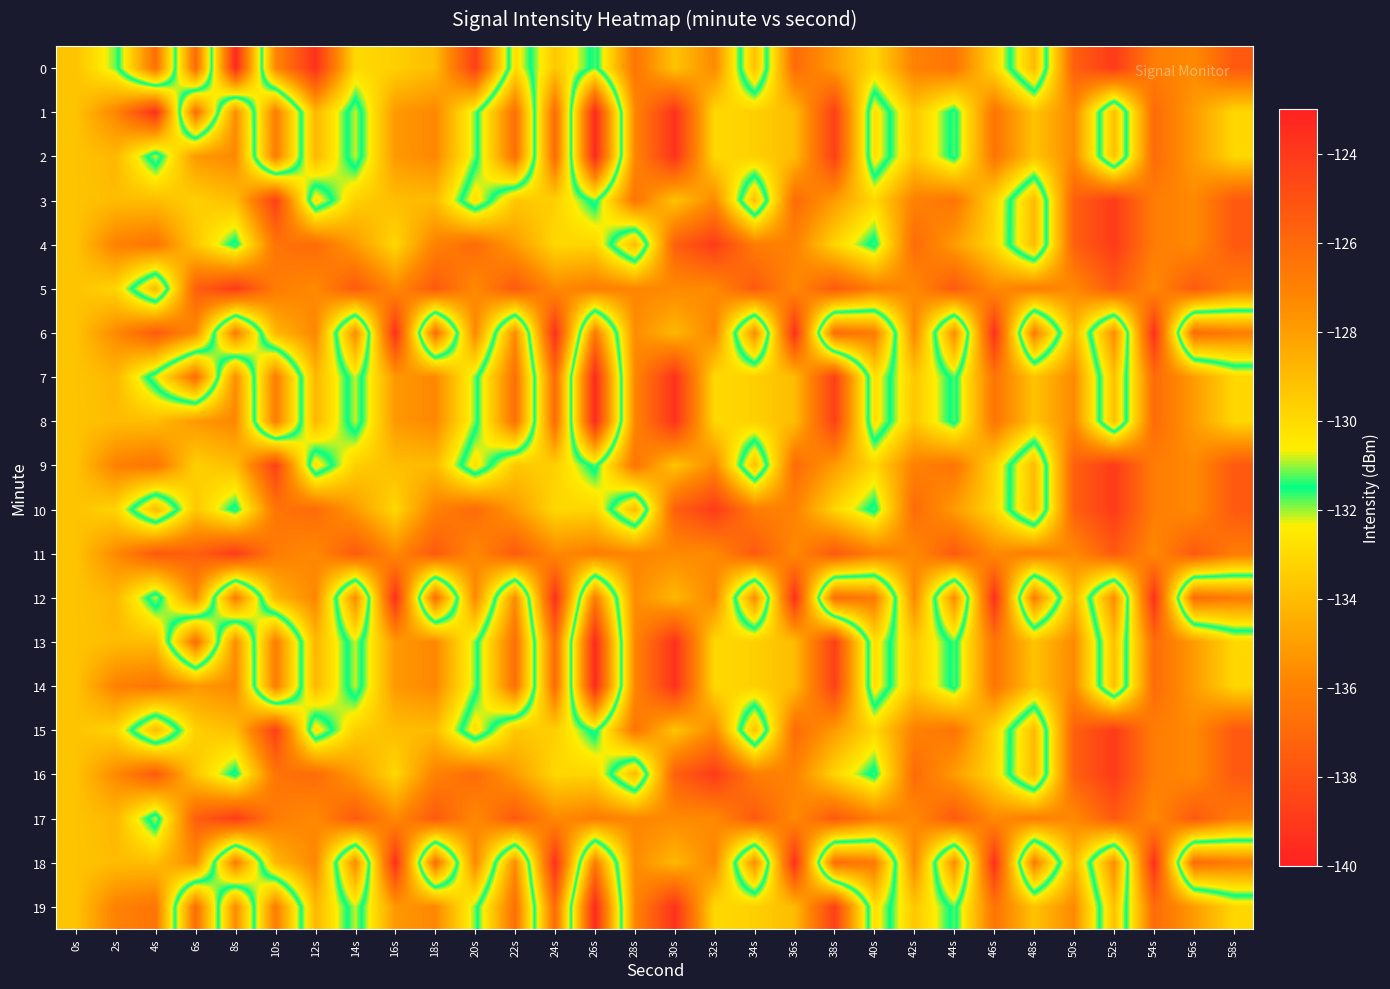

Reading left to right, what are all the values shown in this chart?

0: 0s=-129.3	2s=-131.2	4s=-136.8	6s=-126.0	8s=-139.7	10s=-127.2	12s=-123.7	14s=-130.0	16s=-129.7	18s=-129.0	20s=-124.3	22s=-132.9	24s=-129.4	26s=-131.8	28s=-126.5	30s=-129.3	32s=-127.3	34s=-133.9	36s=-126.1	38s=-127.9	40s=-129.9	42s=-127.0	44s=-126.5	46s=-129.8	48s=-134.0	50s=-125.6	52s=-124.1	54s=-126.8	56s=-127.3	58s=-125.3
1: 0s=-129.3	2s=-127.2	4s=-123.6	6s=-136.8	8s=-127.4	10s=-136.2	12s=-128.9	14s=-132.2	16s=-127.8	18s=-127.3	20s=-131.2	22s=-136.8	24s=-126.0	26s=-139.7	28s=-127.2	30s=-123.7	32s=-130.0	34s=-129.7	36s=-129.0	38s=-124.3	40s=-132.9	42s=-129.4	44s=-131.8	46s=-126.5	48s=-129.3	50s=-127.3	52s=-133.9	54s=-126.1	56s=-127.9	58s=-129.9
2: 0s=-129.3	2s=-128.9	4s=-132.2	6s=-127.8	8s=-127.3	10s=-136.2	12s=-128.9	14s=-132.2	16s=-127.8	18s=-127.3	20s=-131.2	22s=-136.8	24s=-126.0	26s=-139.7	28s=-127.2	30s=-123.7	32s=-130.0	34s=-129.7	36s=-129.0	38s=-124.3	40s=-132.9	42s=-129.4	44s=-131.8	46s=-126.5	48s=-129.3	50s=-127.3	52s=-133.9	54s=-126.1	56s=-127.9	58s=-129.9
3: 0s=-129.3	2s=-129.0	4s=-129.1	6s=-129.7	8s=-129.1	10s=-124.3	12s=-132.9	14s=-129.7	16s=-129.1	18s=-129.0	20s=-132.9	22s=-129.4	24s=-129.7	26s=-131.8	28s=-126.5	30s=-129.3	32s=-127.3	34s=-133.9	36s=-126.1	38s=-127.9	40s=-129.9	42s=-127.0	44s=-126.5	46s=-129.8	48s=-134.0	50s=-125.6	52s=-124.1	54s=-126.8	56s=-127.3	58s=-125.3
4: 0s=-129.3	2s=-127.0	4s=-126.5	6s=-129.4	8s=-131.8	10s=-126.5	12s=-126.1	14s=-127.9	16s=-129.9	18s=-127.0	20s=-126.1	22s=-127.9	24s=-129.9	26s=-129.8	28s=-134.0	30s=-125.6	32s=-124.1	34s=-126.8	36s=-127.0	38s=-129.8	40s=-131.8	42s=-126.1	44s=-127.9	46s=-129.9	48s=-134.0	50s=-125.6	52s=-124.1	54s=-126.8	56s=-127.3	58s=-125.3
5: 0s=-129.3	2s=-129.8	4s=-134.0	6s=-125.6	8s=-124.1	10s=-126.8	12s=-127.3	14s=-125.3	16s=-127.3	18s=-125.3	20s=-127.3	22s=-125.3	24s=-127.3	26s=-126.8	28s=-127.2	30s=-127.3	32s=-127.3	34s=-125.3	36s=-127.3	38s=-125.3	40s=-126.8	42s=-127.3	44s=-125.3	46s=-127.3	48s=-126.8	50s=-127.3	52s=-125.3	54s=-127.3	56s=-125.3	58s=-126.8
6: 0s=-129.3	2s=-127.3	4s=-125.3	6s=-127.4	8s=-136.2	10s=-128.9	12s=-127.2	14s=-135.6	16s=-123.6	18s=-136.8	20s=-127.2	22s=-135.6	24s=-123.6	26s=-136.2	28s=-127.4	30s=-128.9	32s=-127.2	34s=-135.6	36s=-123.6	38s=-136.8	40s=-136.2	42s=-127.2	44s=-135.6	46s=-123.6	48s=-136.2	50s=-128.9	52s=-135.6	54s=-123.6	56s=-136.8	58s=-136.2
7: 0s=-129.3	2s=-128.9	4s=-132.2	6s=-136.8	8s=-127.4	10s=-136.2	12s=-128.9	14s=-132.2	16s=-127.8	18s=-127.3	20s=-131.2	22s=-136.8	24s=-126.0	26s=-139.7	28s=-127.2	30s=-123.7	32s=-130.0	34s=-129.7	36s=-129.0	38s=-124.3	40s=-132.9	42s=-129.4	44s=-131.8	46s=-126.5	48s=-129.3	50s=-127.3	52s=-133.9	54s=-126.1	56s=-127.9	58s=-129.9
8: 0s=-129.3	2s=-129.0	4s=-129.1	6s=-127.8	8s=-127.3	10s=-136.2	12s=-128.9	14s=-132.2	16s=-127.8	18s=-127.3	20s=-131.2	22s=-136.8	24s=-126.0	26s=-139.7	28s=-127.2	30s=-123.7	32s=-130.0	34s=-129.7	36s=-129.0	38s=-124.3	40s=-132.9	42s=-129.4	44s=-131.8	46s=-126.5	48s=-129.3	50s=-127.3	52s=-133.9	54s=-126.1	56s=-127.9	58s=-129.9
9: 0s=-129.3	2s=-127.0	4s=-126.5	6s=-129.7	8s=-129.1	10s=-124.3	12s=-132.9	14s=-129.7	16s=-129.1	18s=-129.0	20s=-132.9	22s=-129.4	24s=-129.7	26s=-131.8	28s=-126.5	30s=-129.3	32s=-127.3	34s=-133.9	36s=-126.1	38s=-127.9	40s=-129.9	42s=-127.0	44s=-126.5	46s=-129.8	48s=-134.0	50s=-125.6	52s=-124.1	54s=-126.8	56s=-127.3	58s=-125.3
10: 0s=-129.3	2s=-129.8	4s=-134.0	6s=-129.4	8s=-131.8	10s=-126.5	12s=-126.1	14s=-127.9	16s=-129.9	18s=-127.0	20s=-126.1	22s=-127.9	24s=-129.9	26s=-129.8	28s=-134.0	30s=-125.6	32s=-124.1	34s=-126.8	36s=-127.0	38s=-129.8	40s=-131.8	42s=-126.1	44s=-127.9	46s=-129.9	48s=-134.0	50s=-125.6	52s=-124.1	54s=-126.8	56s=-127.3	58s=-125.3
11: 0s=-129.3	2s=-127.3	4s=-125.3	6s=-125.6	8s=-124.1	10s=-126.8	12s=-127.3	14s=-125.3	16s=-127.3	18s=-125.3	20s=-127.3	22s=-125.3	24s=-127.3	26s=-126.8	28s=-127.2	30s=-127.3	32s=-127.3	34s=-125.3	36s=-127.3	38s=-125.3	40s=-126.8	42s=-127.3	44s=-125.3	46s=-127.3	48s=-126.8	50s=-127.3	52s=-125.3	54s=-127.3	56s=-125.3	58s=-126.8
12: 0s=-129.3	2s=-128.9	4s=-132.2	6s=-127.4	8s=-136.2	10s=-128.9	12s=-127.2	14s=-135.6	16s=-123.6	18s=-136.8	20s=-127.2	22s=-135.6	24s=-123.6	26s=-136.2	28s=-127.4	30s=-128.9	32s=-127.2	34s=-135.6	36s=-123.6	38s=-136.8	40s=-136.2	42s=-127.2	44s=-135.6	46s=-123.6	48s=-136.2	50s=-128.9	52s=-135.6	54s=-123.6	56s=-136.8	58s=-136.2
13: 0s=-129.3	2s=-129.0	4s=-129.1	6s=-136.8	8s=-127.4	10s=-136.2	12s=-128.9	14s=-132.2	16s=-127.8	18s=-127.3	20s=-131.2	22s=-136.8	24s=-126.0	26s=-139.7	28s=-127.2	30s=-123.7	32s=-130.0	34s=-129.7	36s=-129.0	38s=-124.3	40s=-132.9	42s=-129.4	44s=-131.8	46s=-126.5	48s=-129.3	50s=-127.3	52s=-133.9	54s=-126.1	56s=-127.9	58s=-129.9
14: 0s=-129.3	2s=-127.0	4s=-126.5	6s=-127.8	8s=-127.3	10s=-136.2	12s=-128.9	14s=-132.2	16s=-127.8	18s=-127.3	20s=-131.2	22s=-136.8	24s=-126.0	26s=-139.7	28s=-127.2	30s=-123.7	32s=-130.0	34s=-129.7	36s=-129.0	38s=-124.3	40s=-132.9	42s=-129.4	44s=-131.8	46s=-126.5	48s=-129.3	50s=-127.3	52s=-133.9	54s=-126.1	56s=-127.9	58s=-129.9
15: 0s=-129.3	2s=-129.8	4s=-134.0	6s=-129.7	8s=-129.1	10s=-124.3	12s=-132.9	14s=-129.7	16s=-129.1	18s=-129.0	20s=-132.9	22s=-129.4	24s=-129.7	26s=-131.8	28s=-126.5	30s=-129.3	32s=-127.3	34s=-133.9	36s=-126.1	38s=-127.9	40s=-129.9	42s=-127.0	44s=-126.5	46s=-129.8	48s=-134.0	50s=-125.6	52s=-124.1	54s=-126.8	56s=-127.3	58s=-125.3
16: 0s=-129.3	2s=-127.3	4s=-125.3	6s=-129.4	8s=-131.8	10s=-126.5	12s=-126.1	14s=-127.9	16s=-129.9	18s=-127.0	20s=-126.1	22s=-127.9	24s=-129.9	26s=-129.8	28s=-134.0	30s=-125.6	32s=-124.1	34s=-126.8	36s=-127.0	38s=-129.8	40s=-131.8	42s=-126.1	44s=-127.9	46s=-129.9	48s=-134.0	50s=-125.6	52s=-124.1	54s=-126.8	56s=-127.3	58s=-125.3
17: 0s=-129.3	2s=-128.9	4s=-132.2	6s=-125.6	8s=-124.1	10s=-126.8	12s=-127.3	14s=-125.3	16s=-127.3	18s=-125.3	20s=-127.3	22s=-125.3	24s=-127.3	26s=-126.8	28s=-127.2	30s=-127.3	32s=-127.3	34s=-125.3	36s=-127.3	38s=-125.3	40s=-126.8	42s=-127.3	44s=-125.3	46s=-127.3	48s=-126.8	50s=-127.3	52s=-125.3	54s=-127.3	56s=-125.3	58s=-126.8
18: 0s=-129.3	2s=-129.0	4s=-129.1	6s=-127.4	8s=-136.2	10s=-128.9	12s=-127.2	14s=-135.6	16s=-123.6	18s=-136.8	20s=-127.2	22s=-135.6	24s=-123.6	26s=-136.2	28s=-127.4	30s=-128.9	32s=-127.2	34s=-135.6	36s=-123.6	38s=-136.8	40s=-136.2	42s=-127.2	44s=-135.6	46s=-123.6	48s=-136.2	50s=-128.9	52s=-135.6	54s=-123.6	56s=-136.8	58s=-136.2
19: 0s=-129.3	2s=-127.0	4s=-126.5	6s=-136.8	8s=-127.4	10s=-136.2	12s=-128.9	14s=-132.2	16s=-127.8	18s=-127.3	20s=-131.2	22s=-136.8	24s=-126.0	26s=-139.7	28s=-127.2	30s=-123.7	32s=-130.0	34s=-129.7	36s=-129.0	38s=-124.3	40s=-132.9	42s=-129.4	44s=-131.8	46s=-126.5	48s=-129.3	50s=-127.3	52s=-133.9	54s=-126.1	56s=-127.9	58s=-129.9